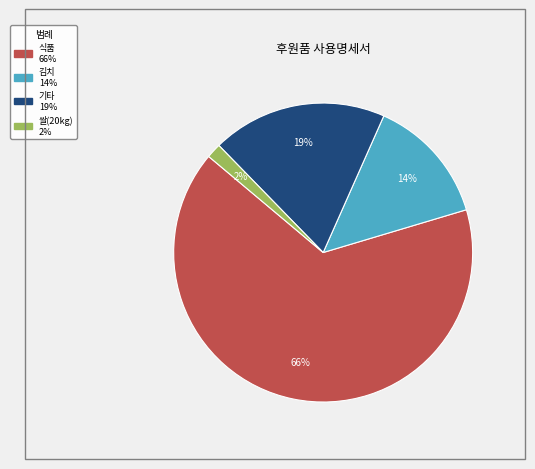

To the nearest percent, what is the average slice percentage?

25%